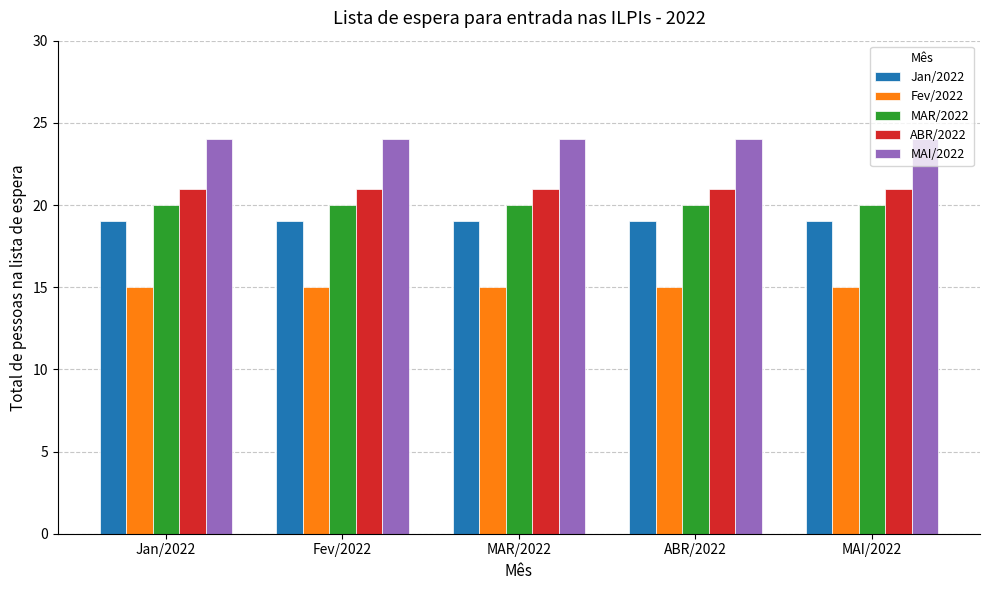

Is it true that MAI/2022 equals 16 at Jan/2022?

False